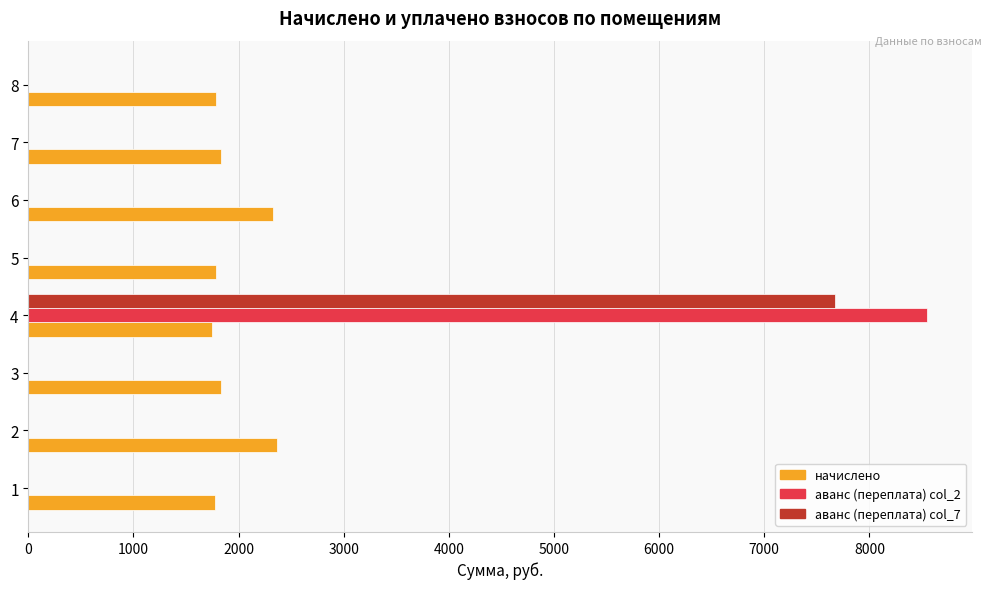

At which category is the sum across all series the highest?

4